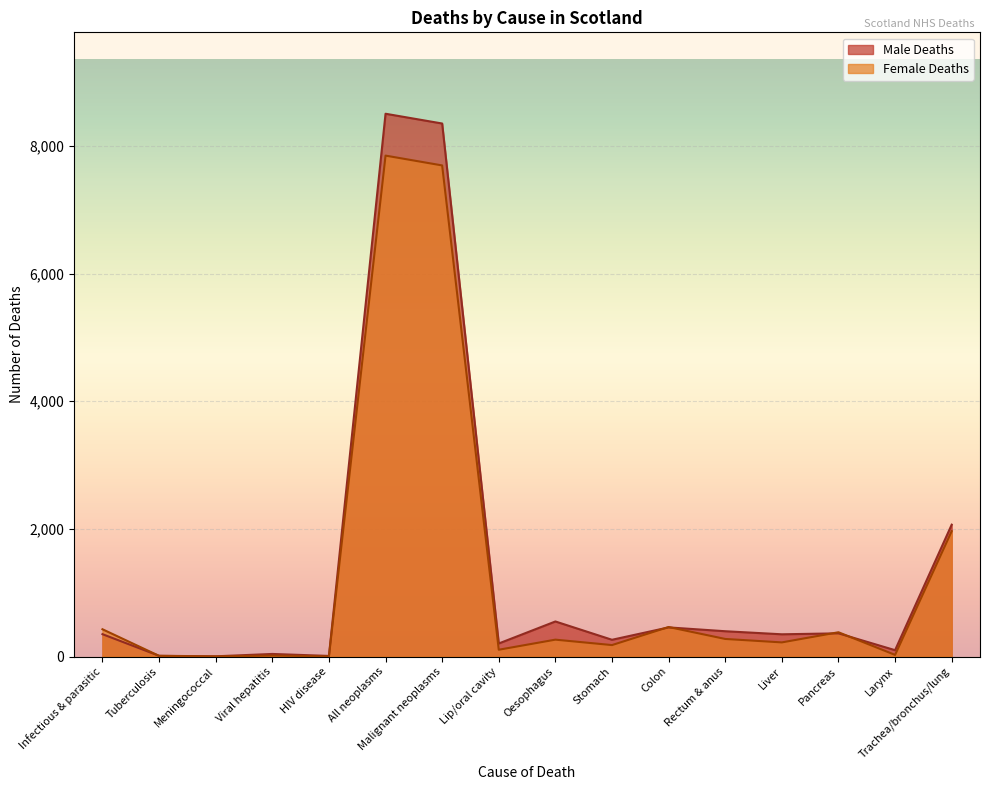

How many values in the Male Deaths series exceed 350?

7